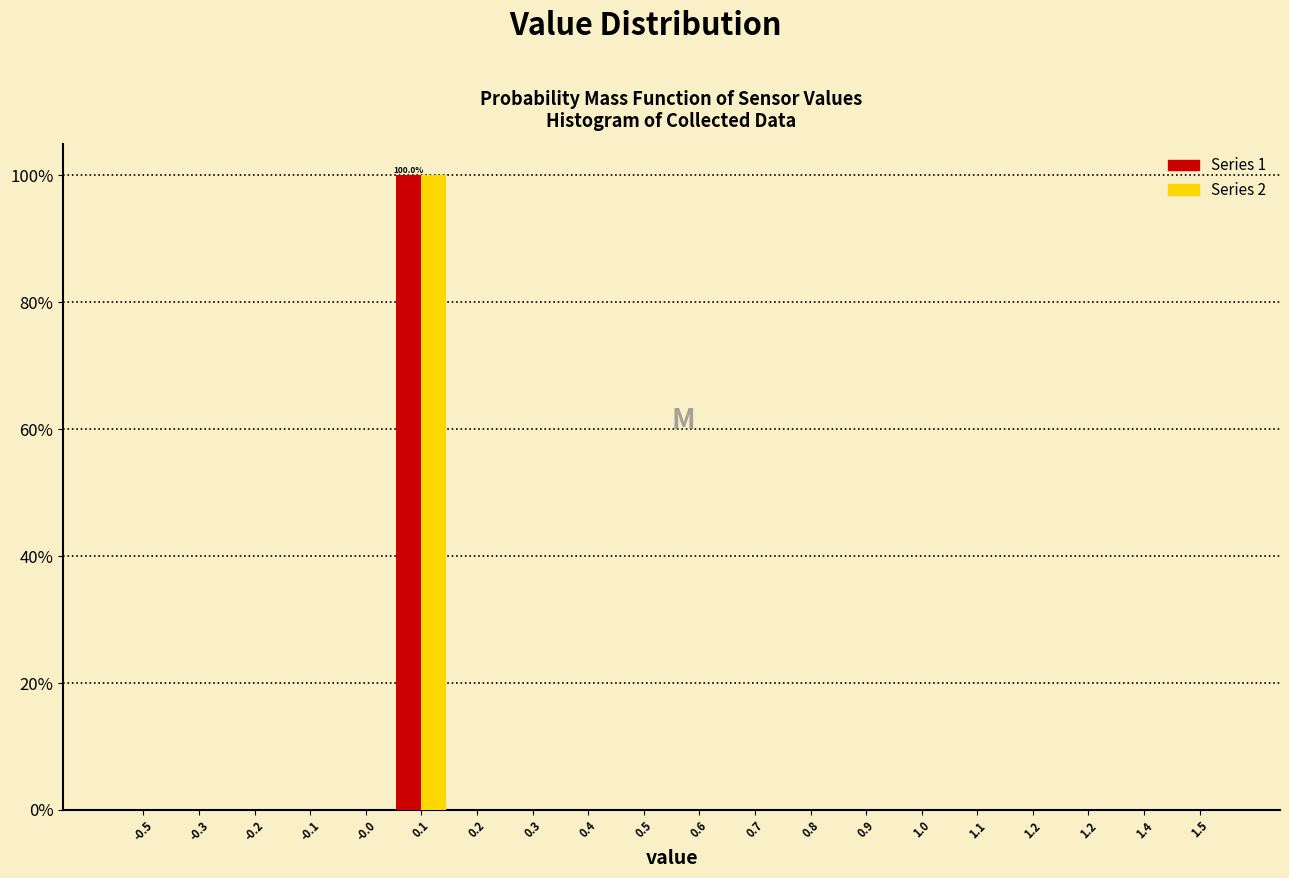

Are the bars grouped side by side (vs. stacked)?

Yes